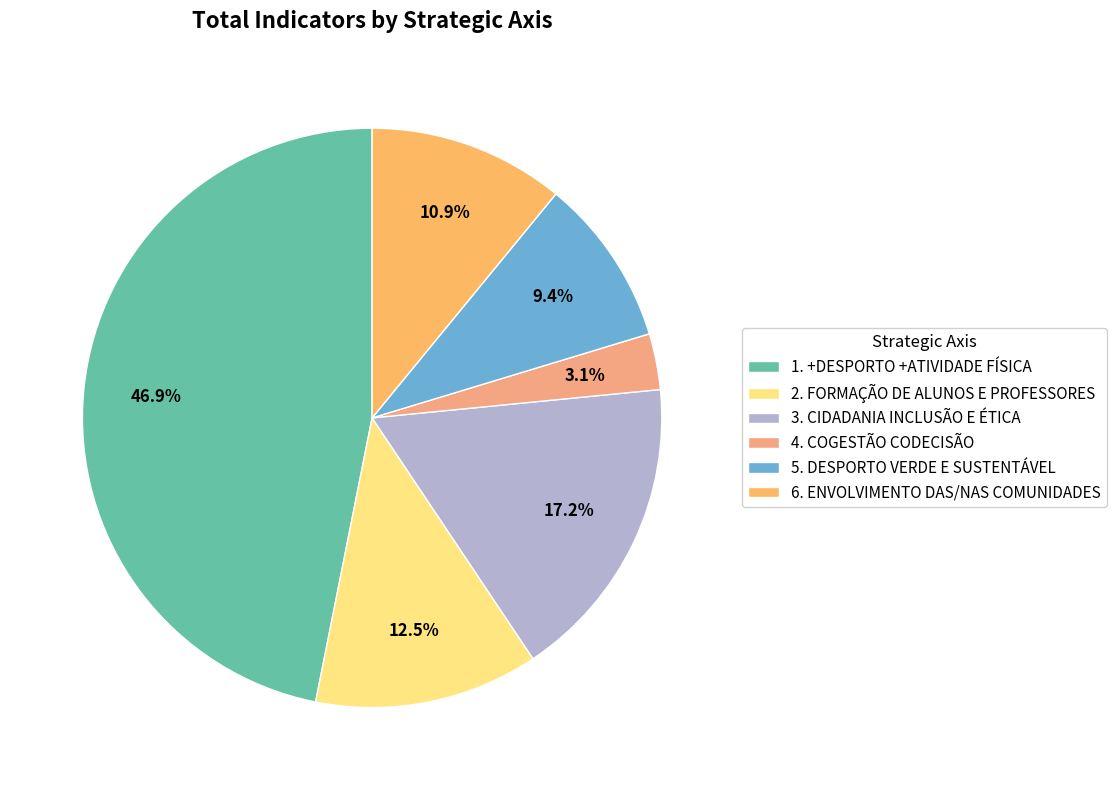

Is it true that 4. COGESTÃO CODECISÃO is 13% of the pie?

False